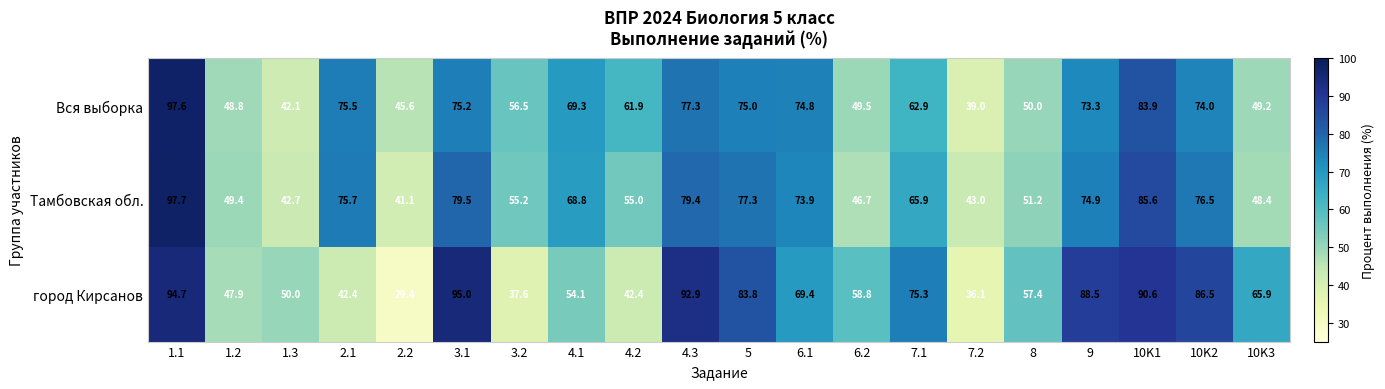

Count the number of categories in the chart.

20